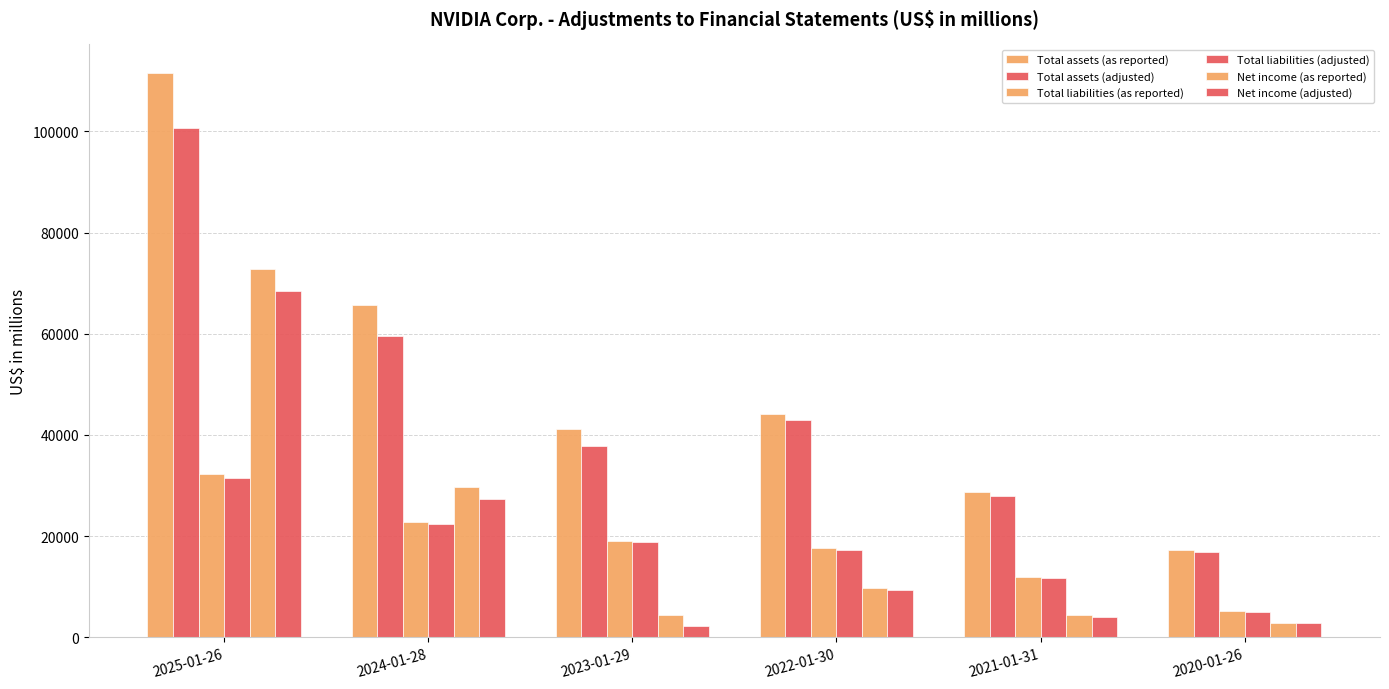

Count the number of data series in this chart.

6